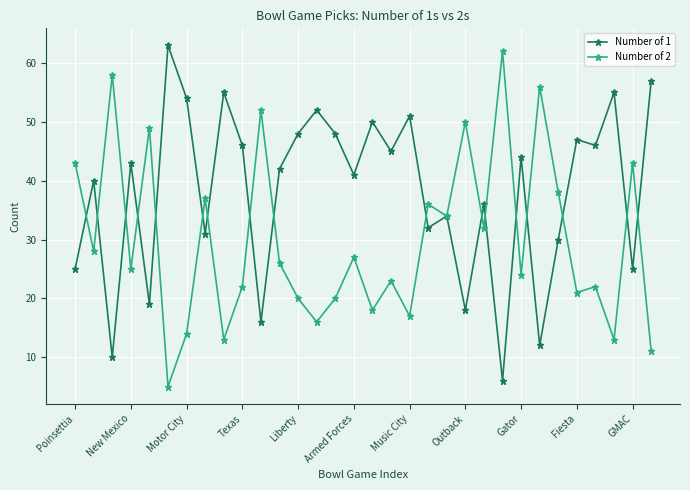

Which series has the largest total across all categories?

Number of 1